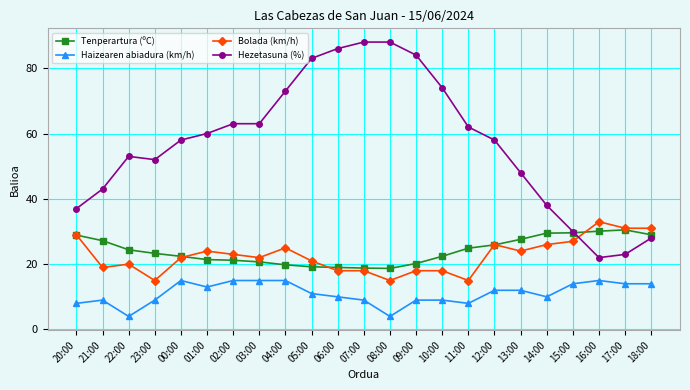

At 10:00, list the series in order from smallest to largest.

Haizearen abiadura (km/h), Bolada (km/h), Tenperartura (ºC), Hezetasuna (%)